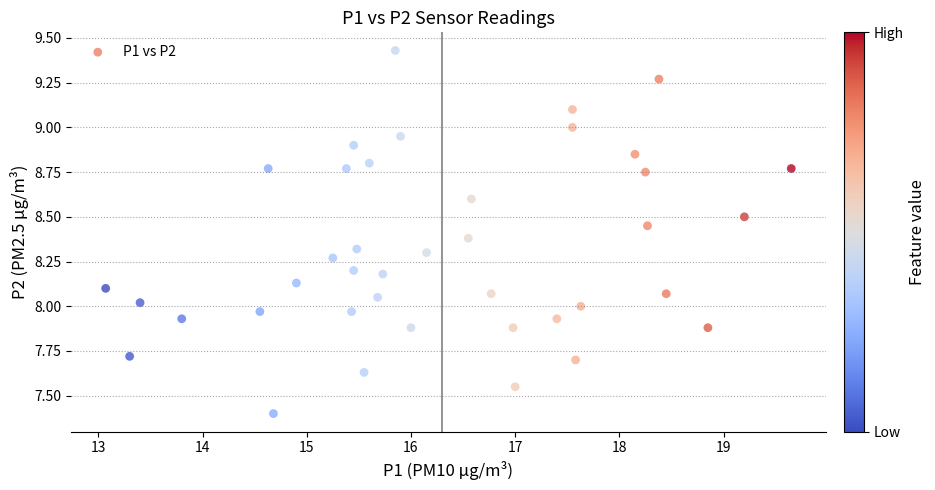

What is the range of Y values (max minus min)?

2.0